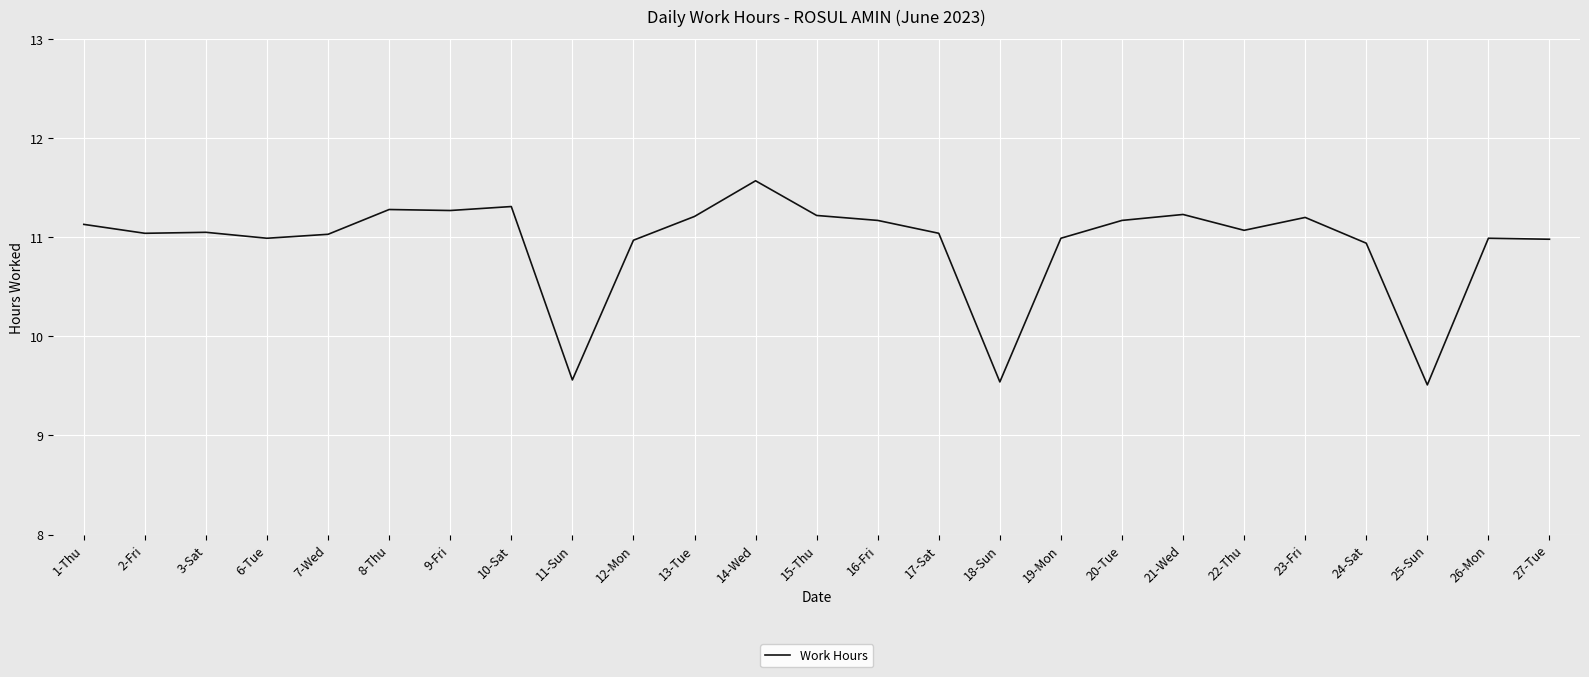

What position from the right is 19-Mon?

9